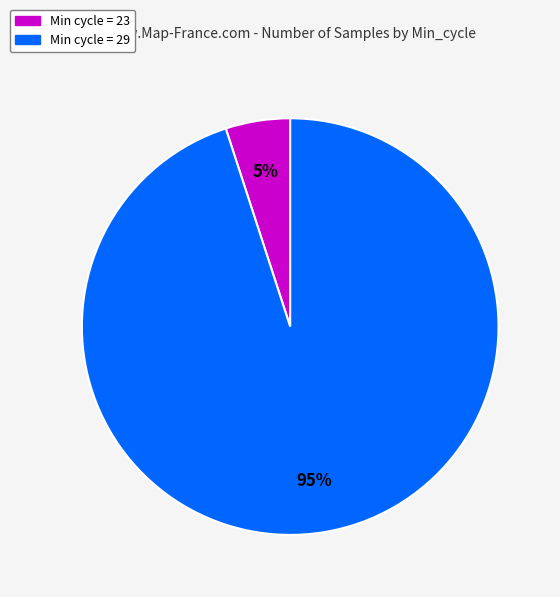

Count the number of slices in the pie.

2